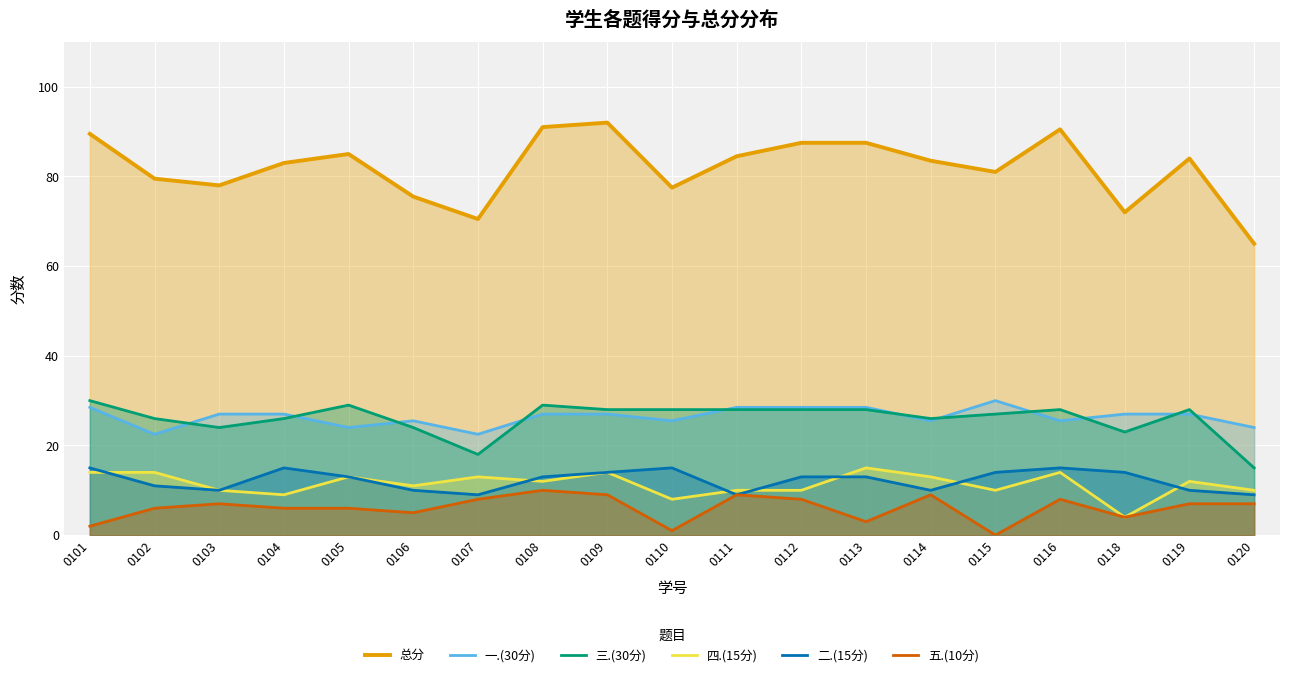

Reading left to right, list all the values displayed in this chart.

总分: 89.5	79.5	78.0	83.0	85.0	75.5	70.5	91.0	92.0	77.5	84.5	87.5	87.5	83.5	81.0	90.5	72.0	84.0	65.0
一.(30分): 28.5	22.5	27.0	27.0	24.0	25.5	22.5	27.0	27.0	25.5	28.5	28.5	28.5	25.5	30.0	25.5	27.0	27.0	24.0
三.(30分): 30.0	26.0	24.0	26.0	29.0	24.0	18.0	29.0	28.0	28.0	28.0	28.0	28.0	26.0	27.0	28.0	23.0	28.0	15.0
四.(15分): 14.0	14.0	10.0	9.0	13.0	11.0	13.0	12.0	14.0	8.0	10.0	10.0	15.0	13.0	10.0	14.0	4.0	12.0	10.0
二.(15分): 15.0	11.0	10.0	15.0	13.0	10.0	9.0	13.0	14.0	15.0	9.0	13.0	13.0	10.0	14.0	15.0	14.0	10.0	9.0
五.(10分): 2.0	6.0	7.0	6.0	6.0	5.0	8.0	10.0	9.0	1.0	9.0	8.0	3.0	9.0	0.0	8.0	4.0	7.0	7.0